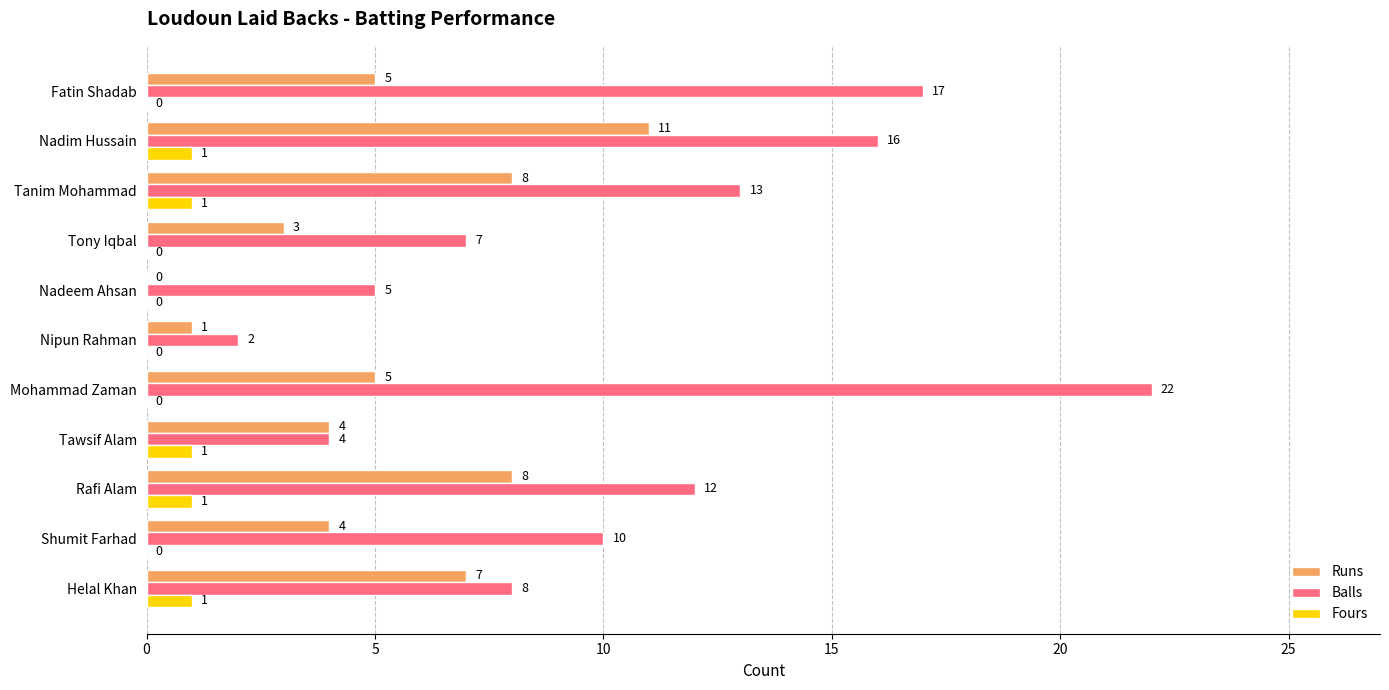

The Balls series shows 22 at Mohammad Zaman. True or false?

True